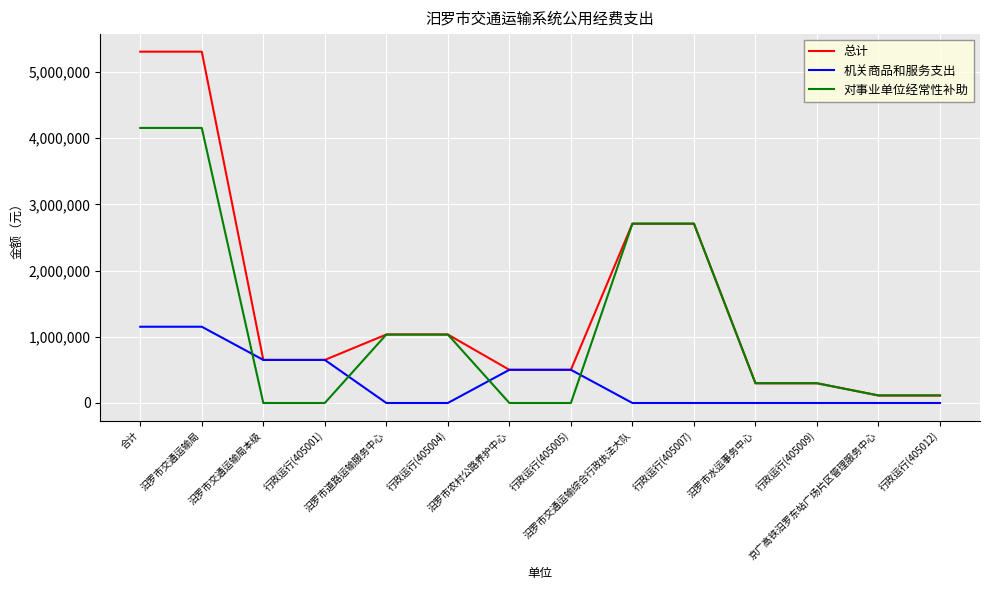

Reading left to right, extract all data points from this chart.

总计: 5307295	5307295	650687	650687	1034311	1034311	501279	501279	2709152	2709152	298219	298219	113647	113647
机关商品和服务支出: 1151966	1151966	650687	650687	0	0	501279	501279	0	0	0	0	0	0
对事业单位经常性补助: 4155329	4155329	0	0	1034311	1034311	0	0	2709152	2709152	298219	298219	113647	113647